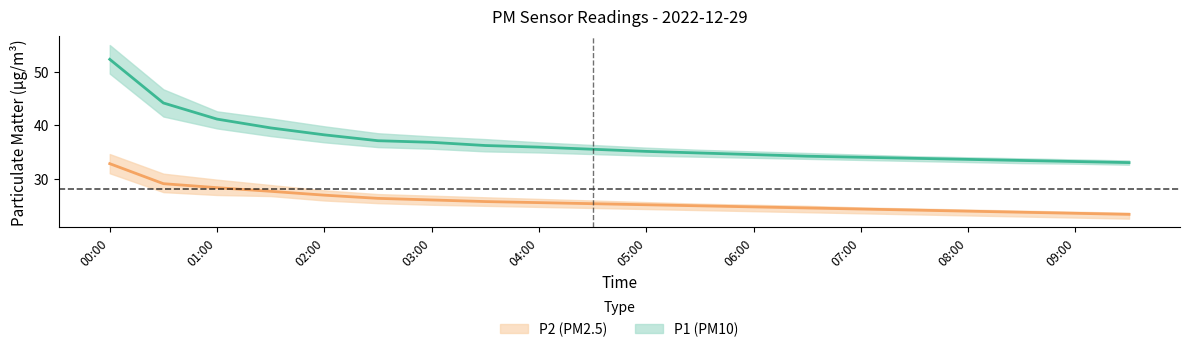

What is the sum of the P1_upper values at 04:30 and 07:00?

70.8